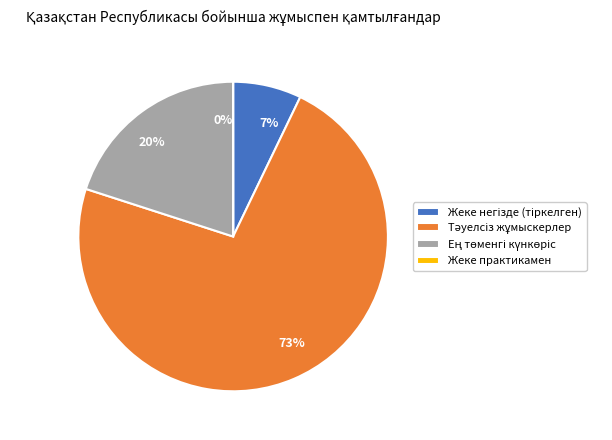

Is there any slice that represents more than half of the pie?

Yes